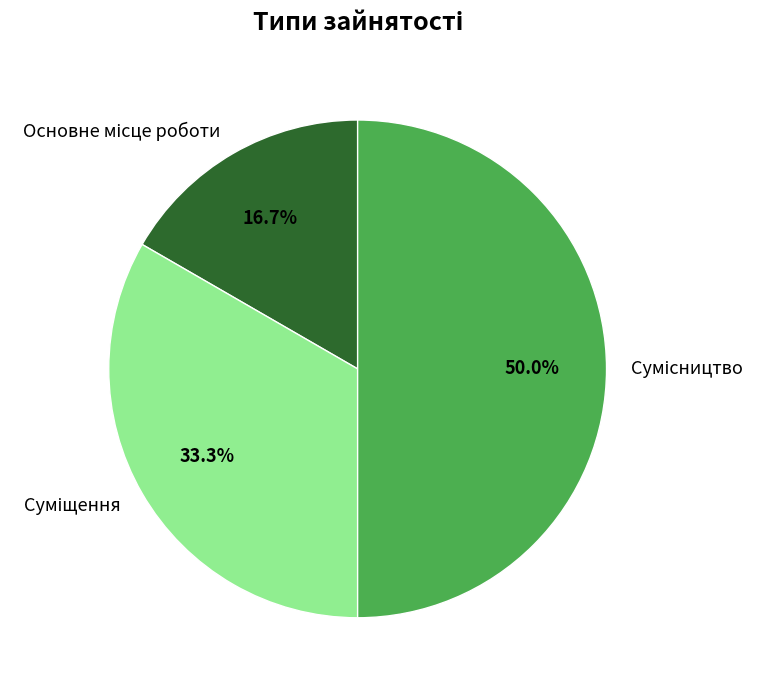

True or false: Сумісництво accounts for 50% of the total.

True